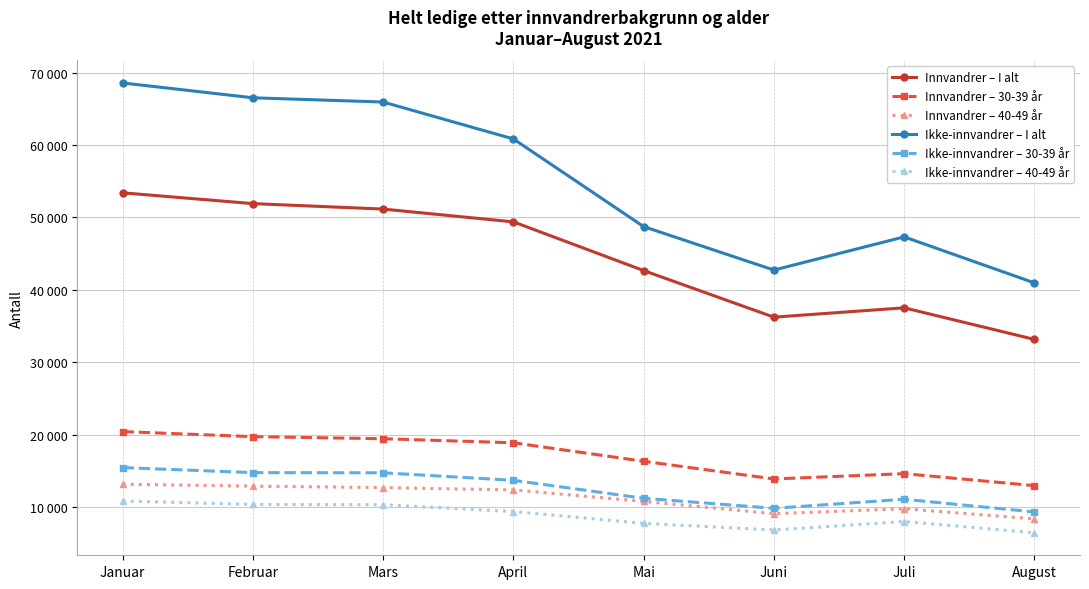

Which series has the widest spread of values?

Ikke-innvandrer – I alt